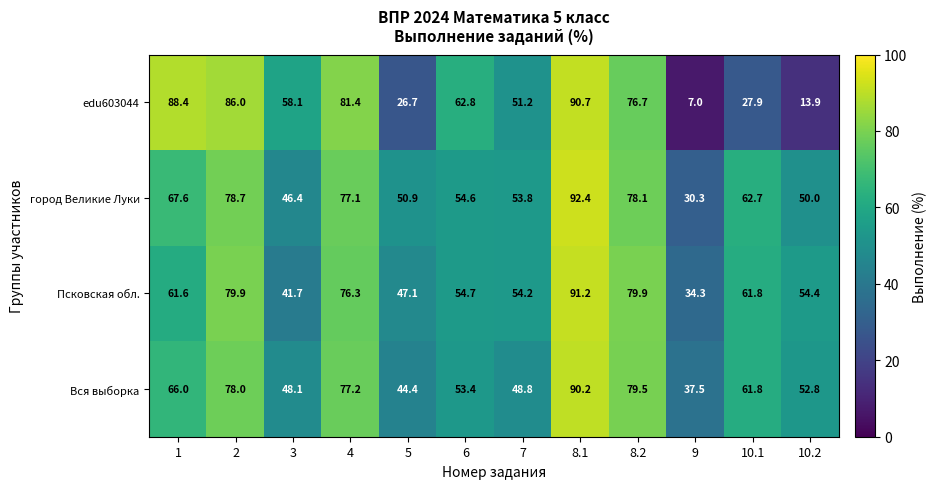

Where is Вся выборка nearest to the value 63?

10.1